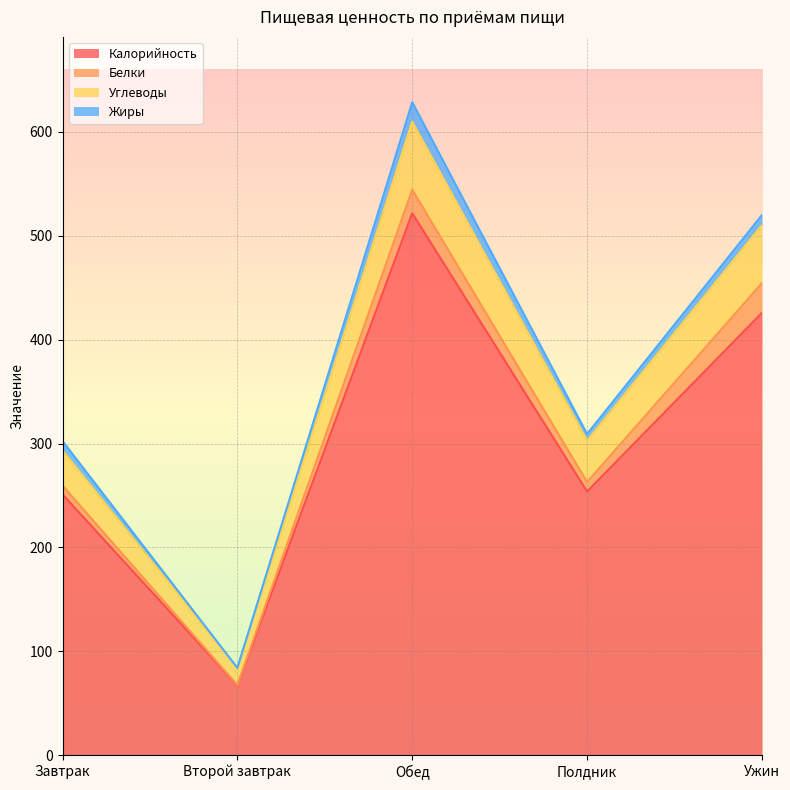

What is the label of the 4th point from the left?

Полдник